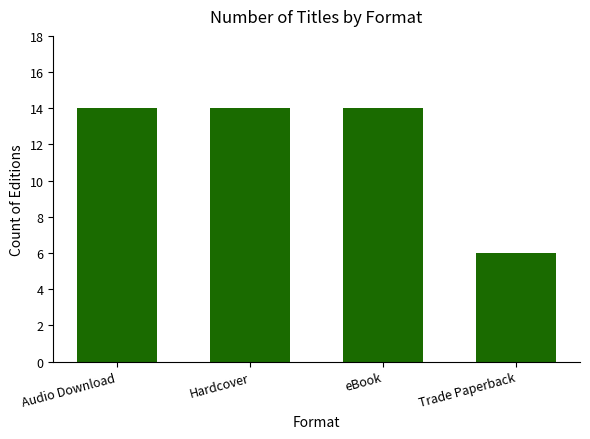

Reading left to right, transcribe all the data shown in this chart.

14	14	14	6